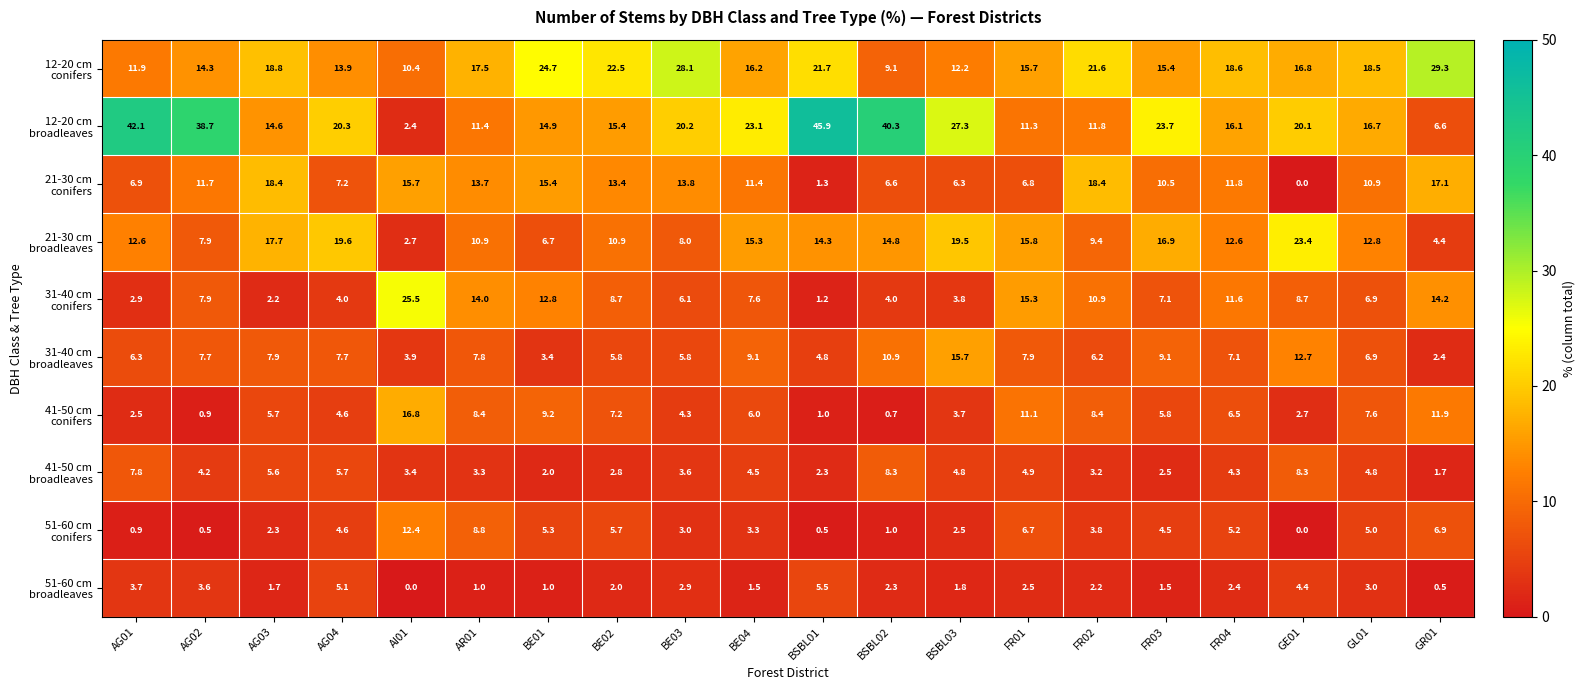

What is the total value across all series at AR01?

96.8